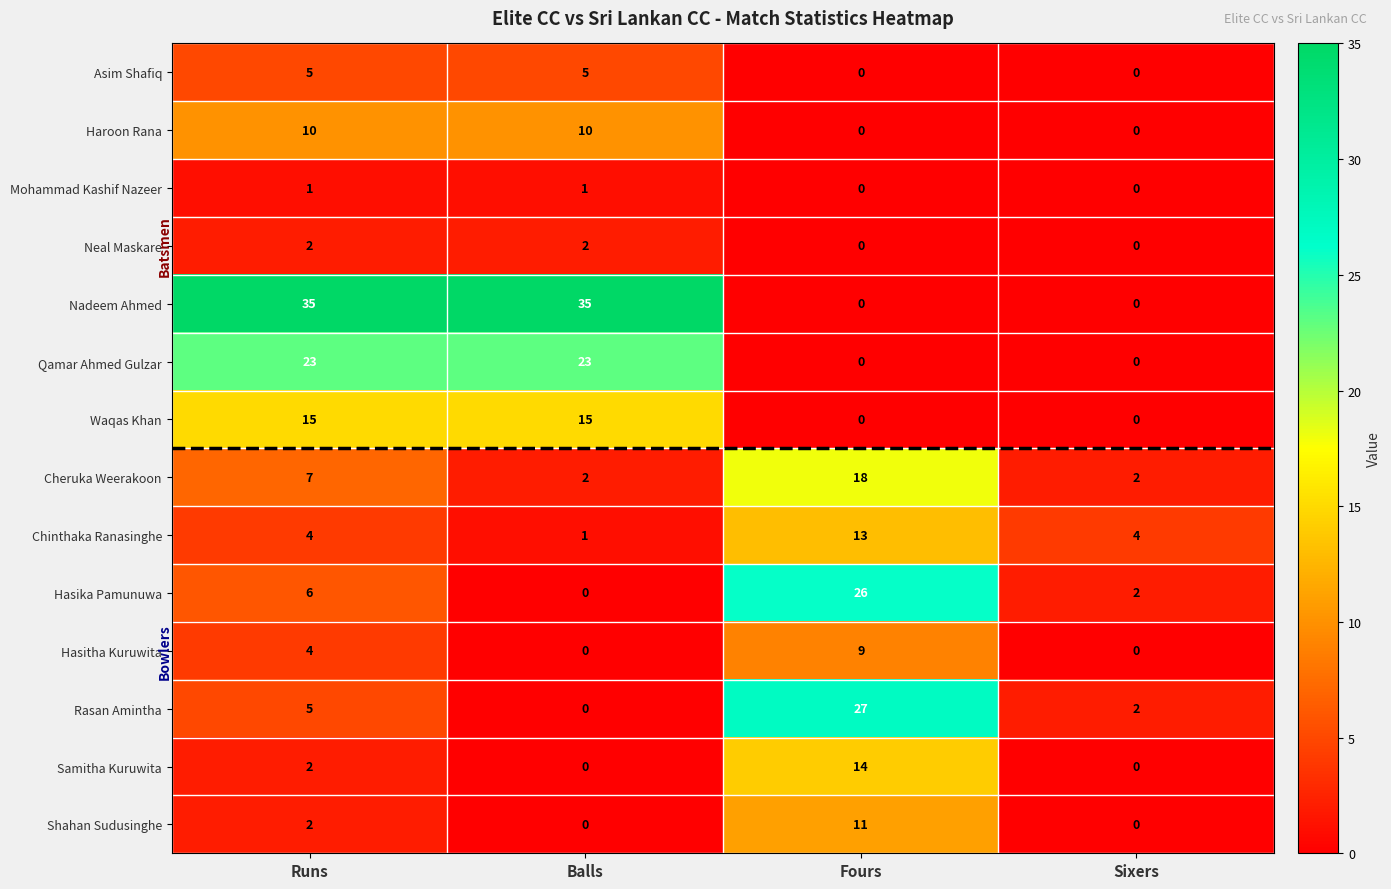

Rank the series by their maximum value, from lowest to highest.

Mohammad Kashif Nazeer, Neal Maskare, Asim Shafiq, Hasitha Kuruwita, Haroon Rana, Shahan Sudusinghe, Chinthaka Ranasinghe, Samitha Kuruwita, Waqas Khan, Cheruka Weerakoon, Qamar Ahmed Gulzar, Hasika Pamunuwa, Rasan Amintha, Nadeem Ahmed